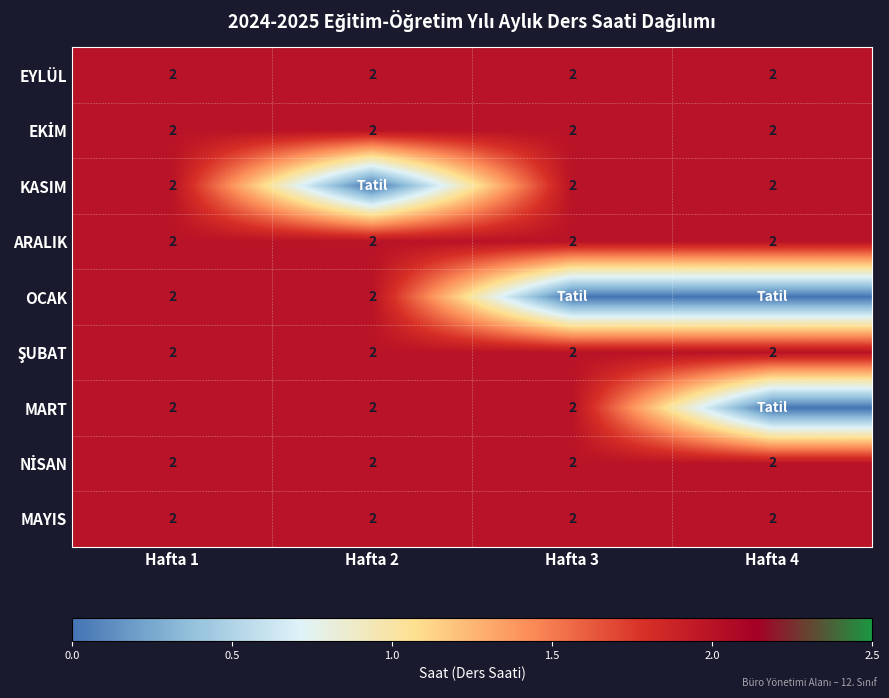

What is the sum of all MAYIS values?

8